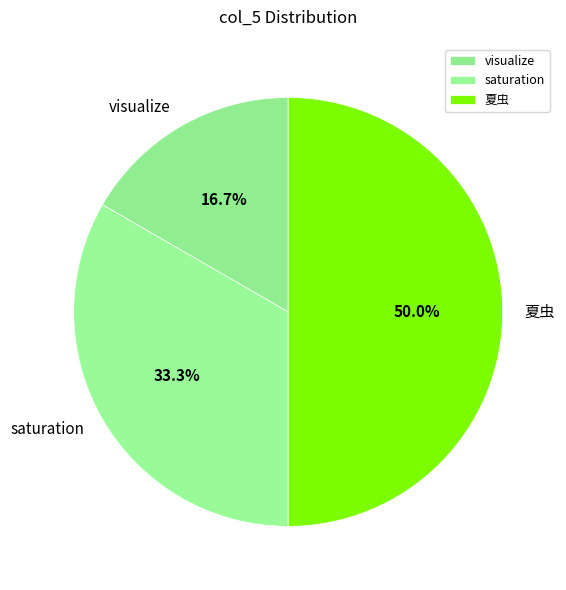

What percentage is the saturation slice, to the nearest percent?

33%